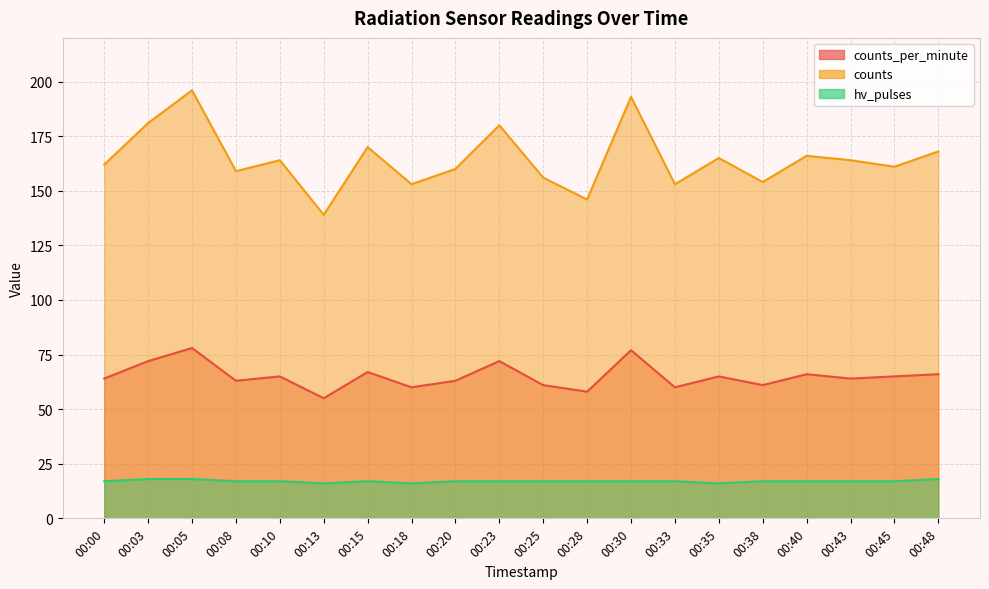

True or false: hv_pulses and counts intersect in this chart.

False